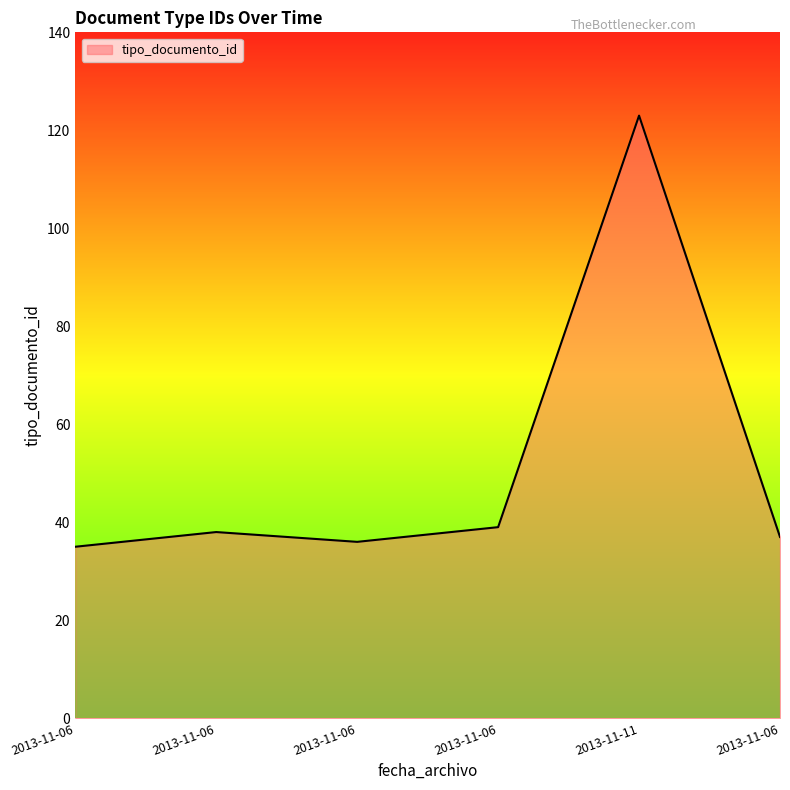

Where is the data nearest to the value 79?

2013-11-06